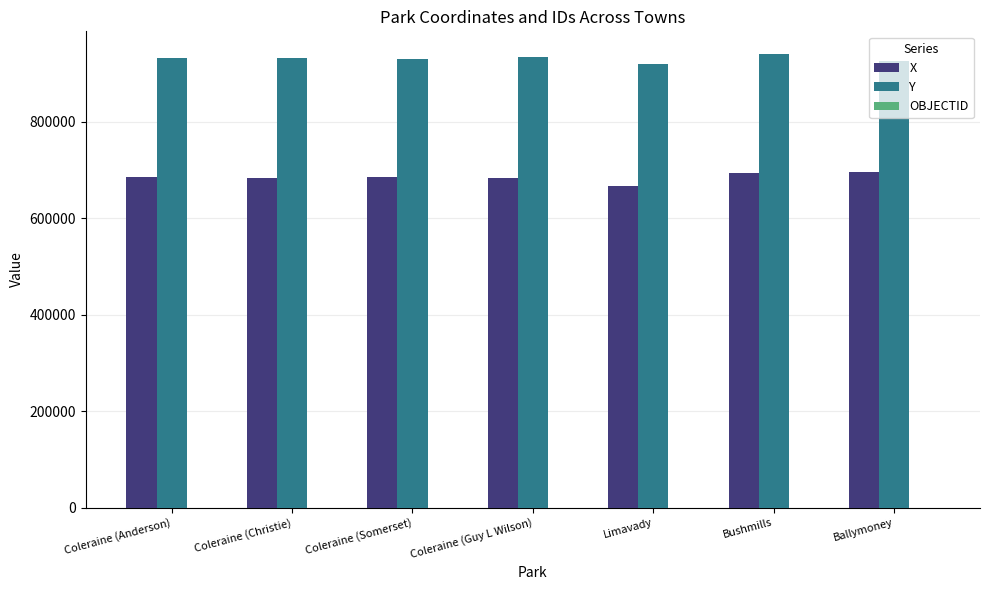

What is the maximum value shown in the chart?

940717.5